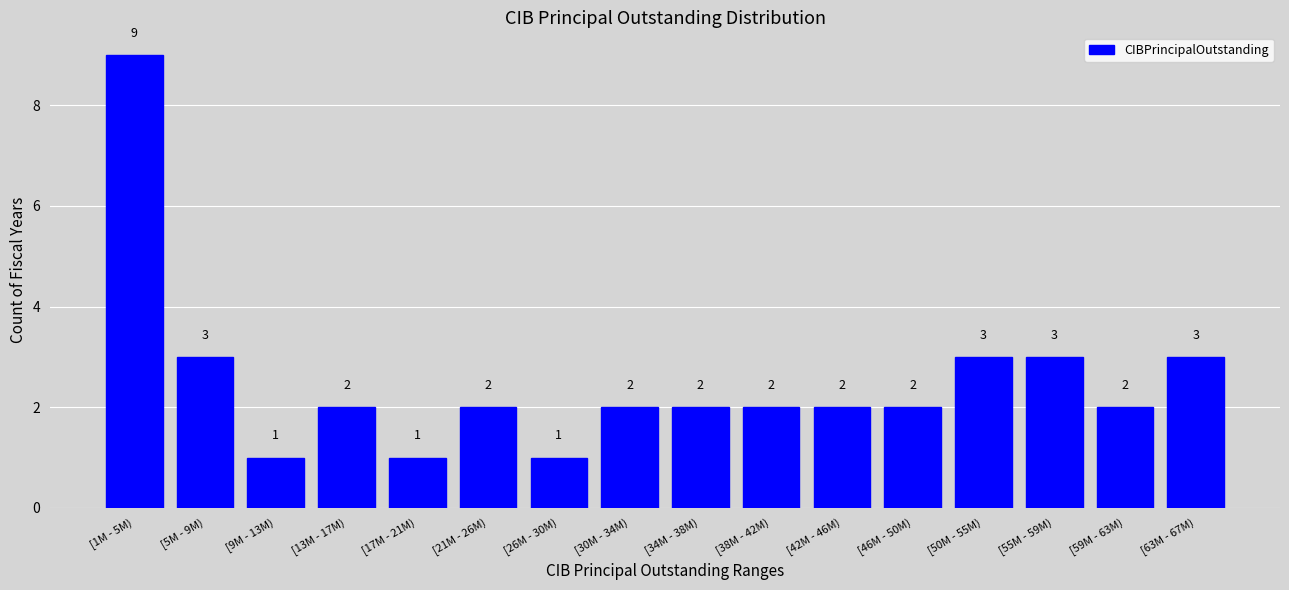

Reading right to left, transcribe all the data shown in this chart.

3	2	3	3	2	2	2	2	2	1	2	1	2	1	3	9